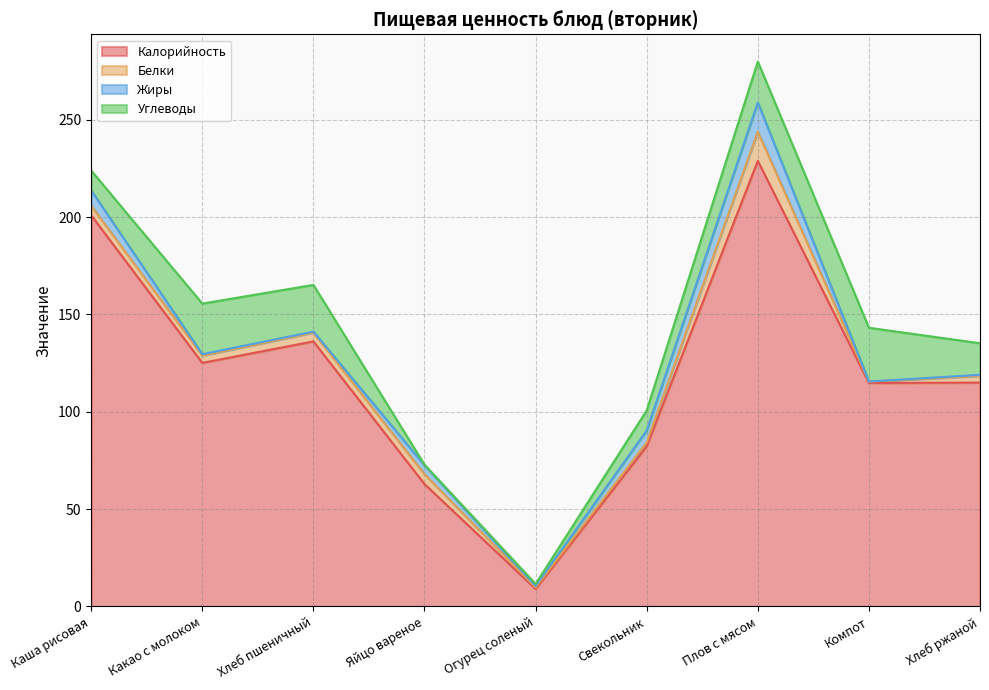

Which category has the highest value in the Углеводы series?

Компот